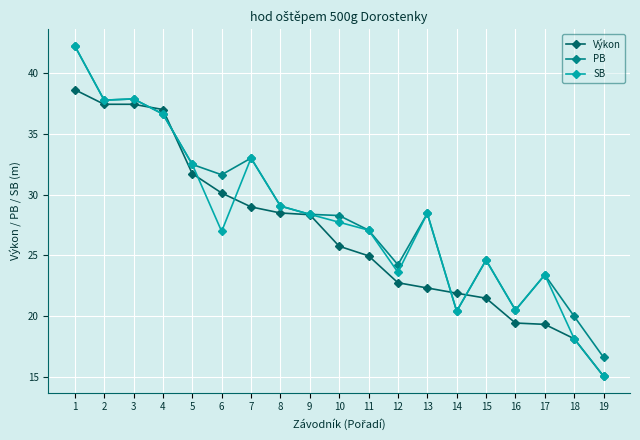

At which label does Výkon reach its minimum?

19